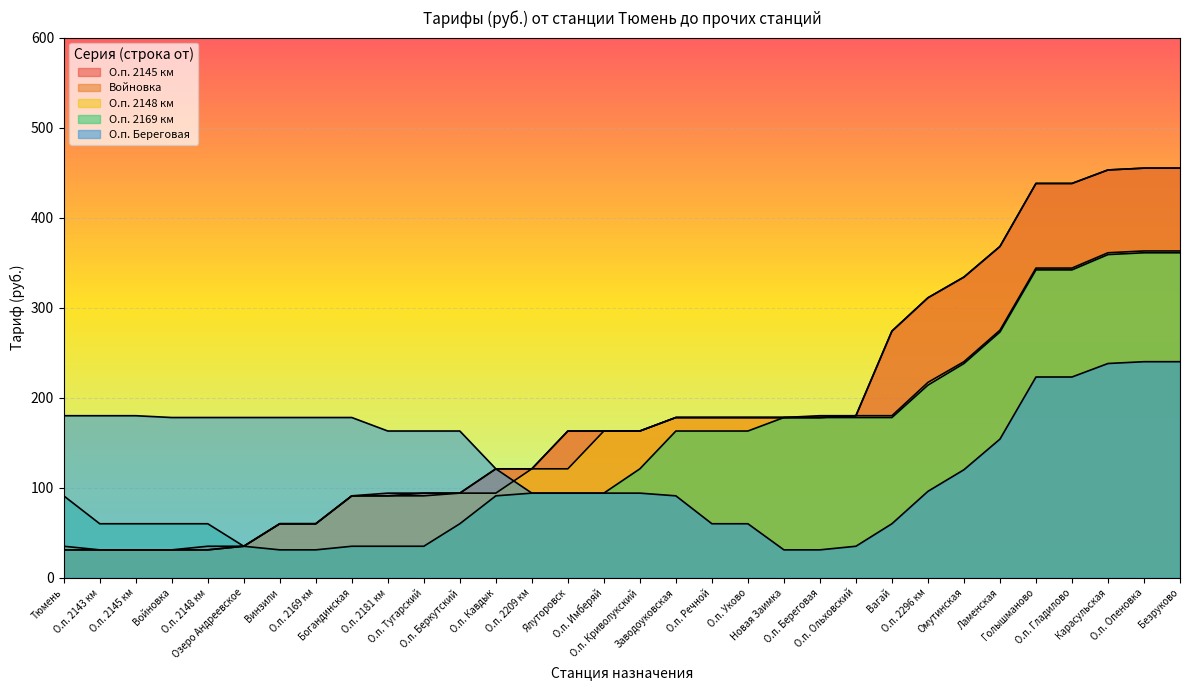

True or false: О.п. 2145 км and О.п. 2148 км intersect in this chart.

False